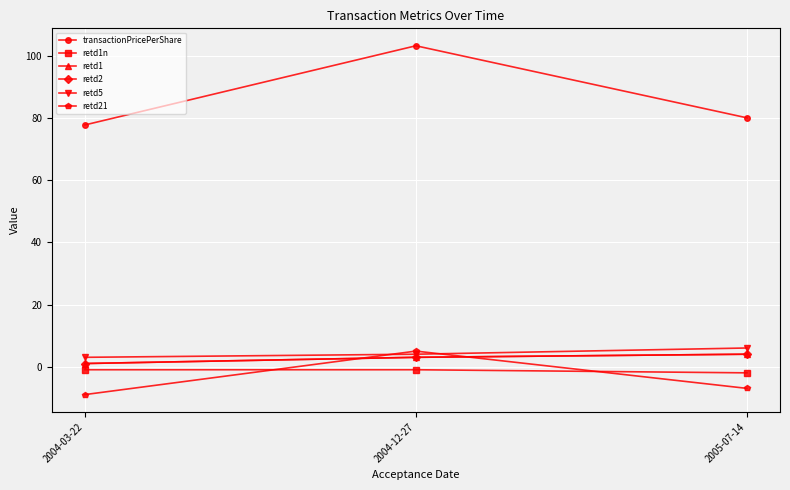

Rank the categories by retd5 value from highest to lowest.

2005-07-14, 2004-12-27, 2004-03-22